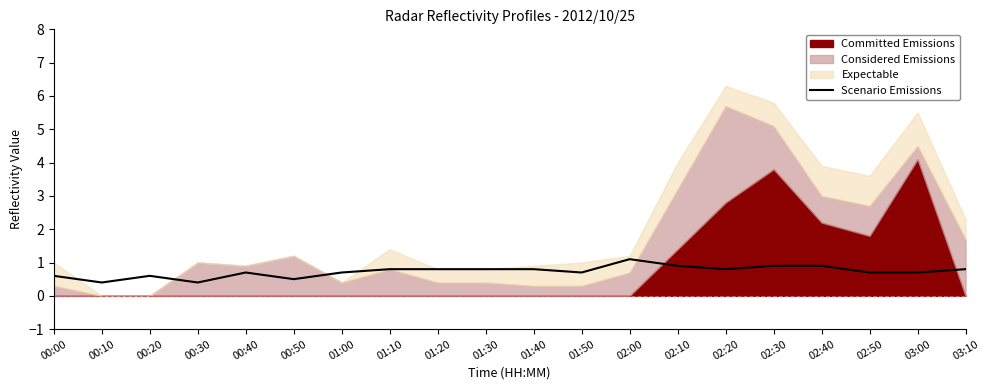

At which category does the data reach its first local peak?

00:20